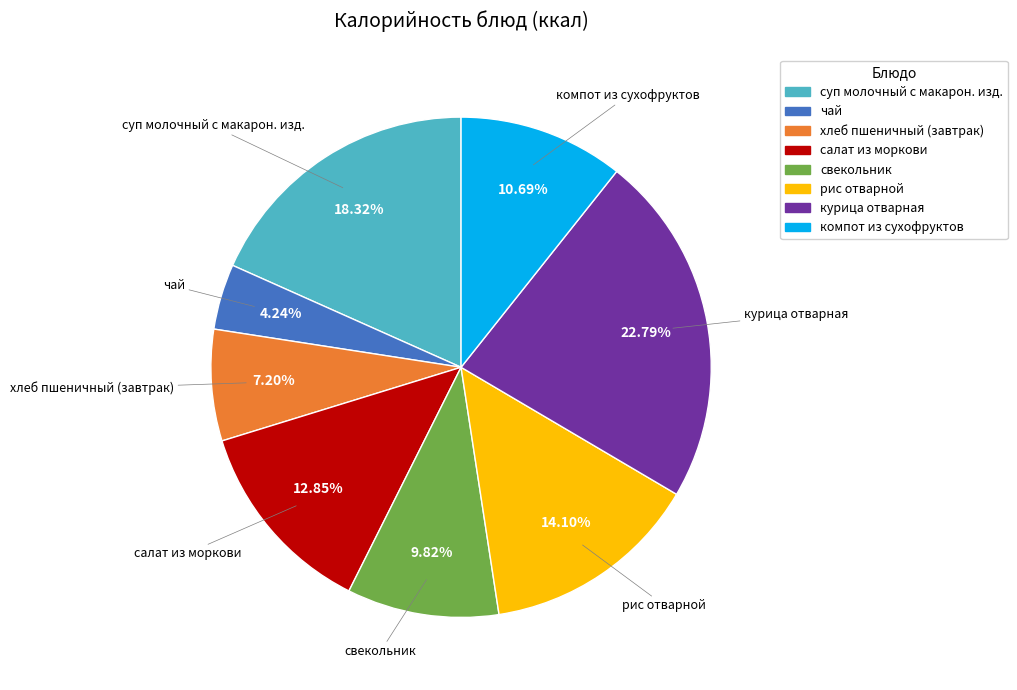

Which slice is the smallest?

чай